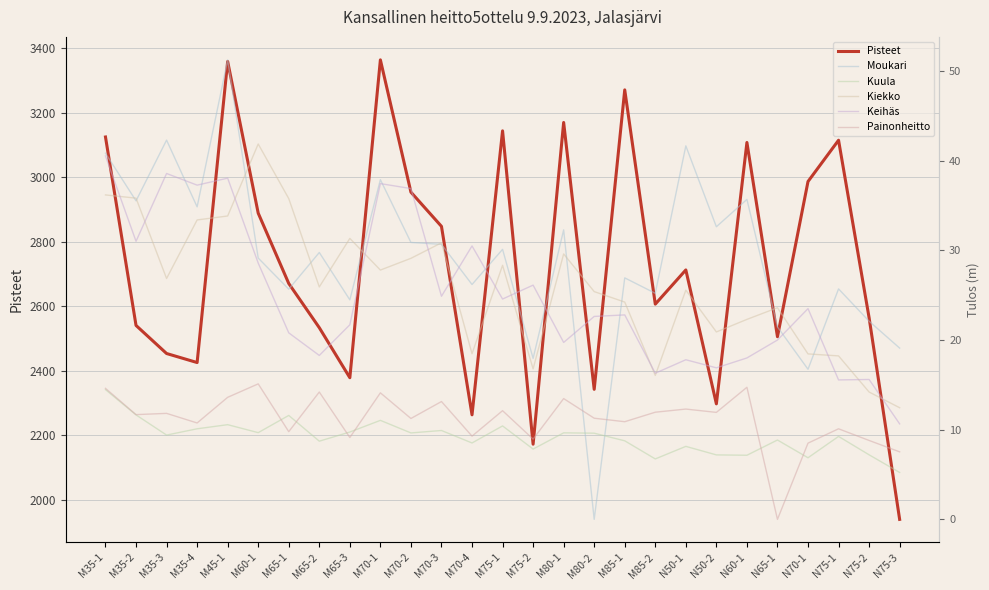

What is the spread (max minus min) of values at M65-3?

2369.9